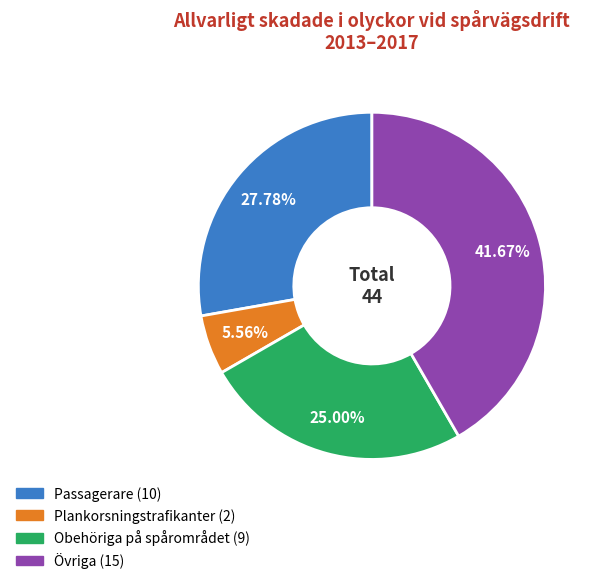

How many slices are in this pie chart?

4